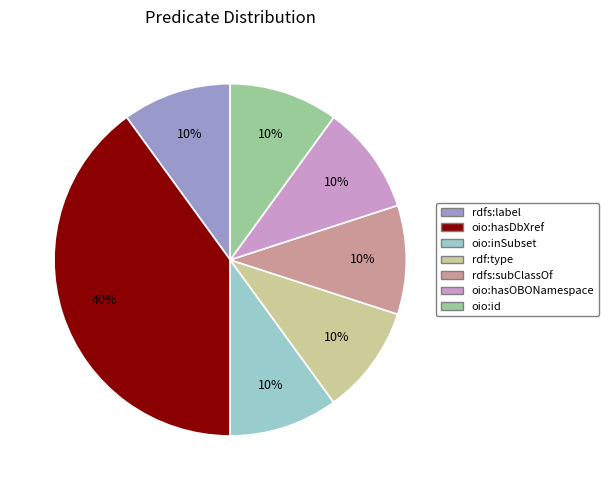

Is oio:id the majority of the pie?

No